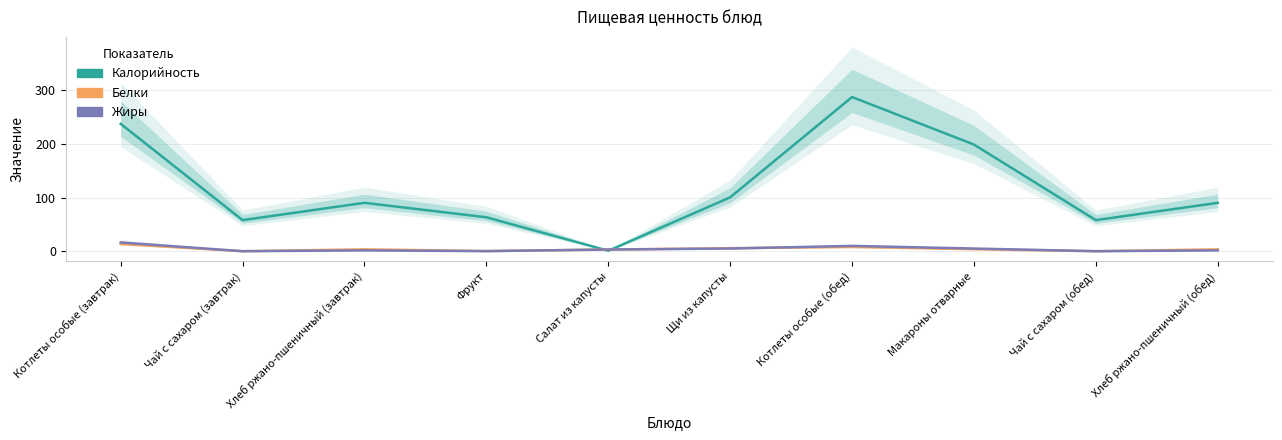

Which series has the widest spread of values?

Калорийность